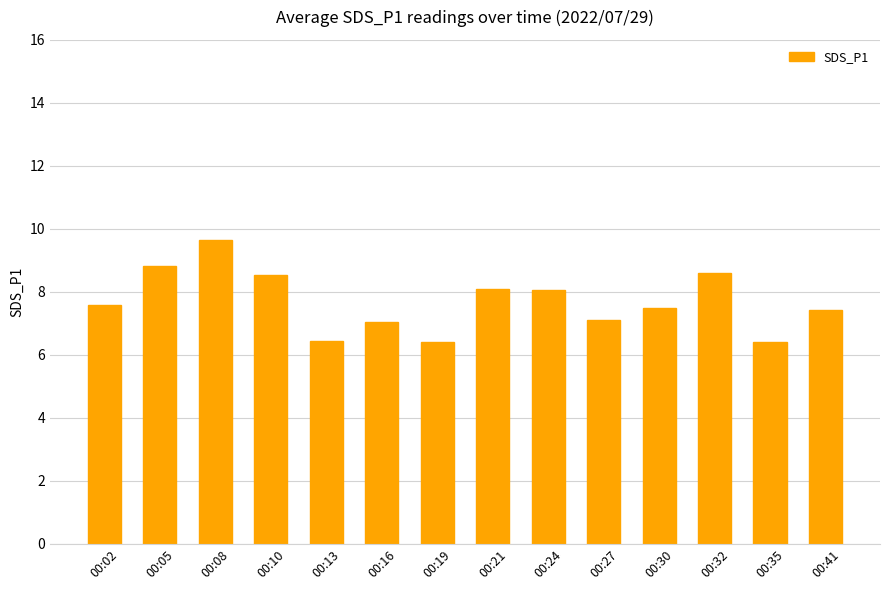

What is the value of the 10th bar from the left?

7.1